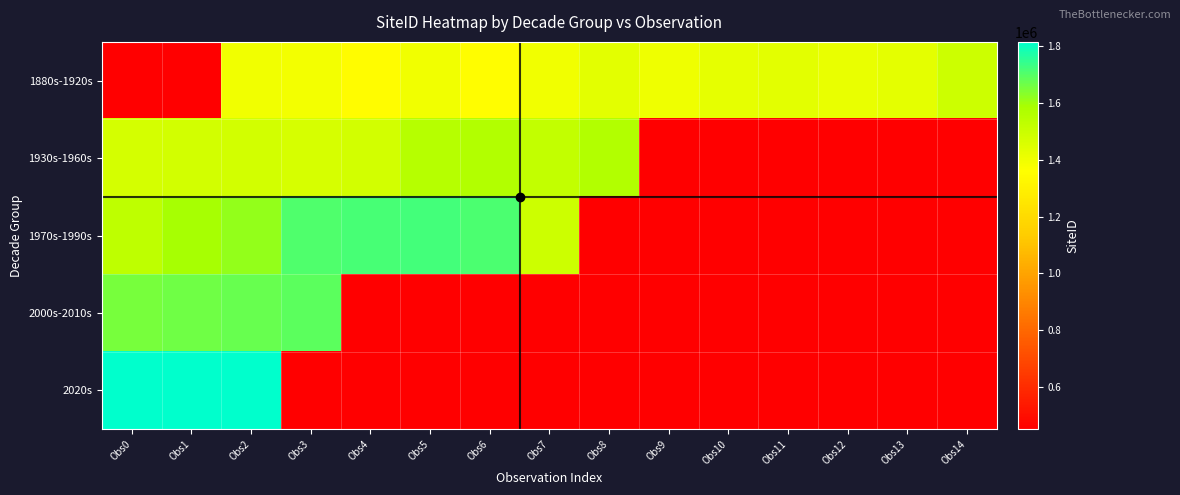

Which series has the largest total across all categories?

1880s-1920s